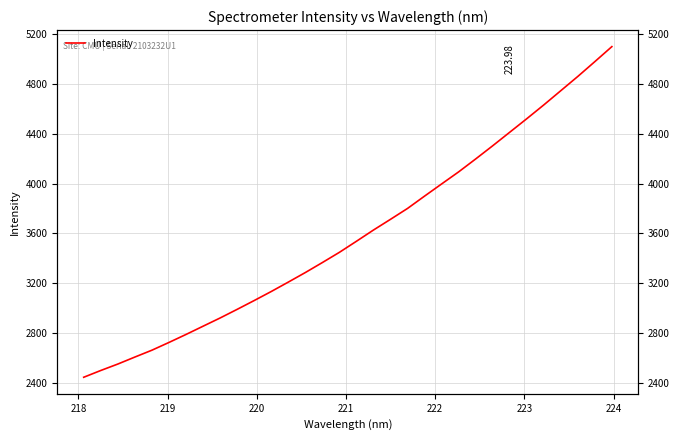

Reading left to right, list all the values displayed in this chart.

2446.2	2500.5	2552.2	2608.3	2663.3	2725.5	2789.5	2855.7	2921.7	2990.9	3061.6	3134.1	3209.4	3286.2	3366.3	3448.3	3537.0	3627.1	3713.1	3800.4	3899.3	3996.7	4093.6	4197.1	4302.9	4411.3	4519.7	4630.4	4744.6	4858.8	4977.6	5097.9